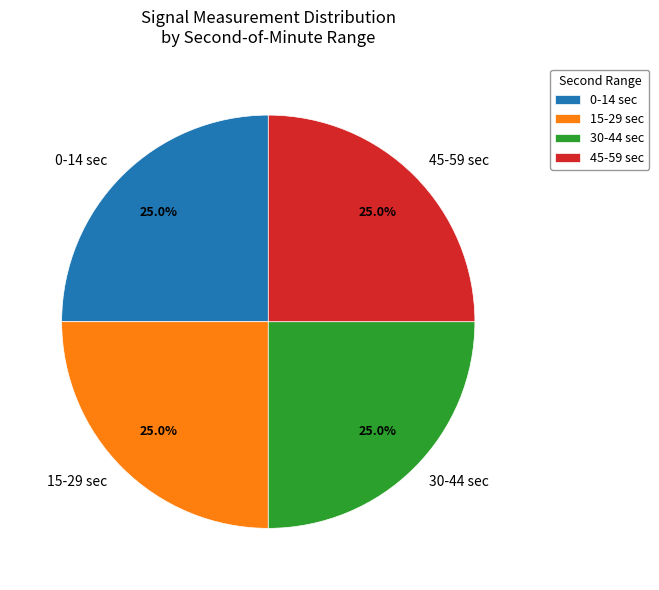

What is the total percentage of 30-44 sec and 0-14 sec?

50.0%